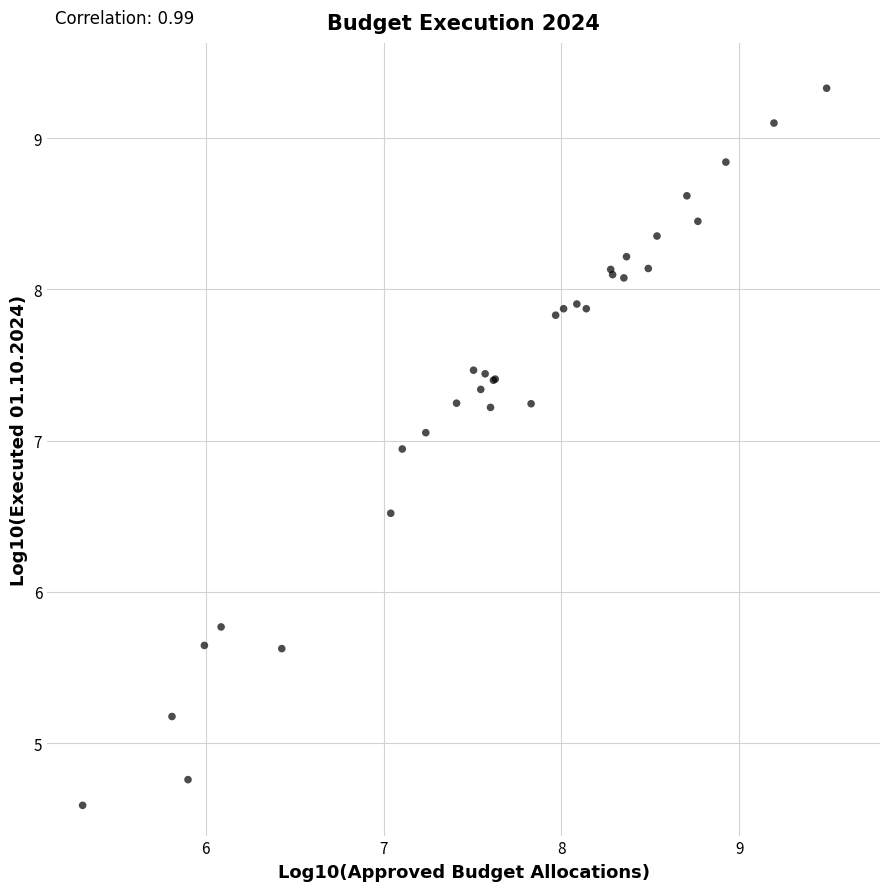

What Y value in the scatter plot is closest to 6?

5.8